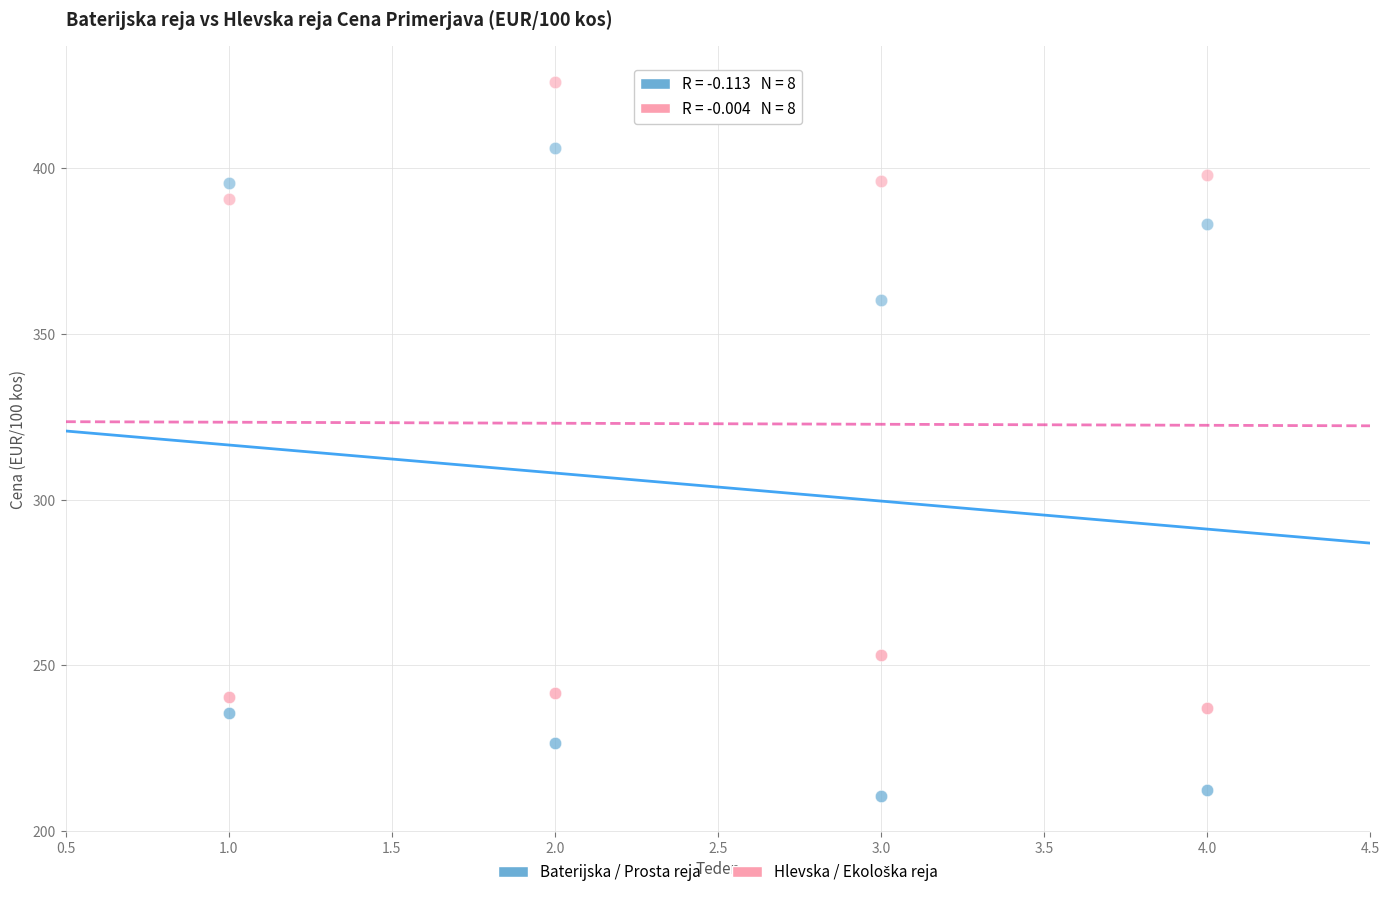

How many points are shown in the scatter plot?

16